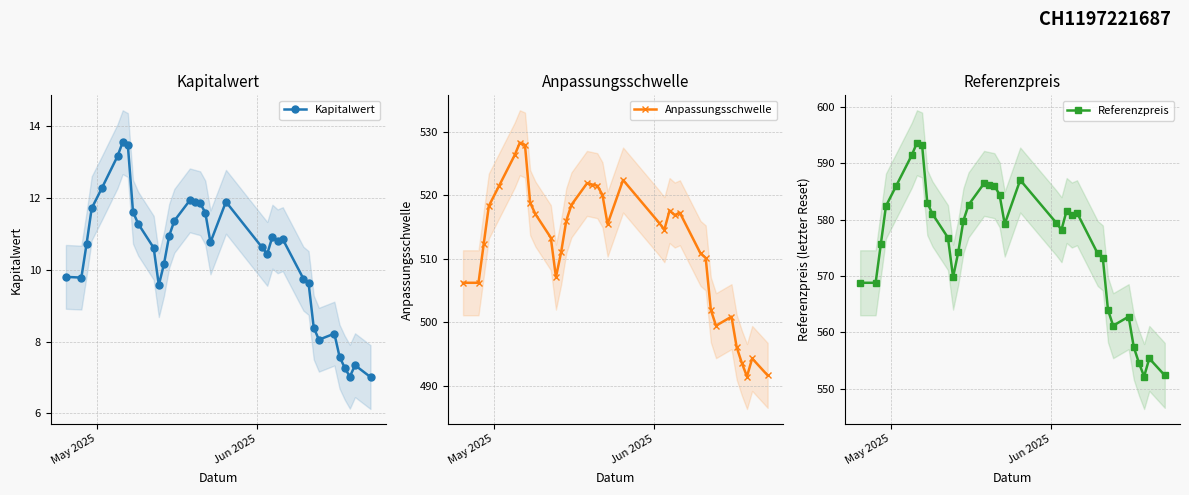

What is the minimum value for Kapitalwert?

7.0